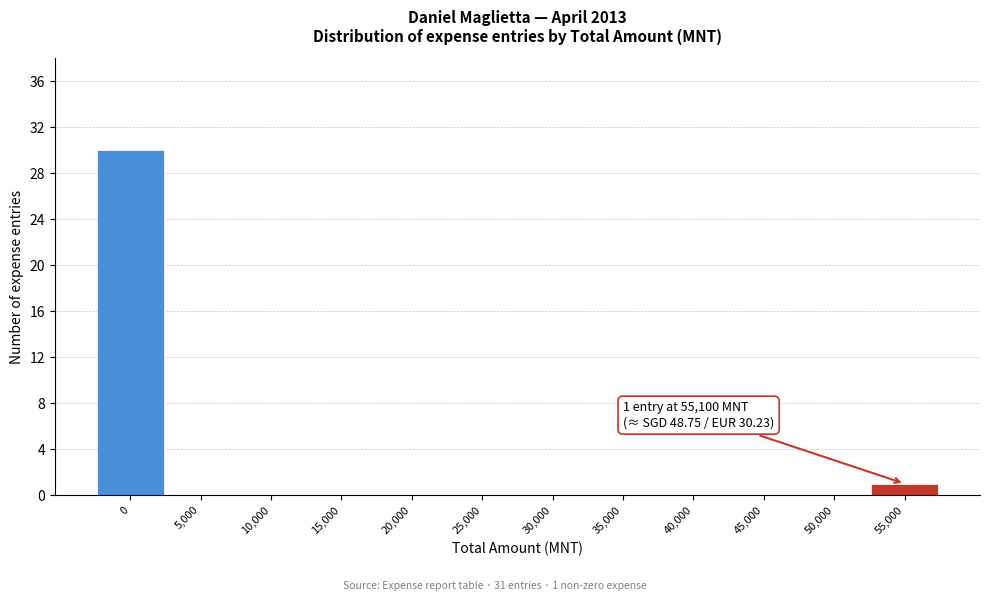

Reading right to left, extract all data points from this chart.

55,000=1	50,000=0	45,000=0	40,000=0	35,000=0	30,000=0	25,000=0	20,000=0	15,000=0	10,000=0	5,000=0	0=30